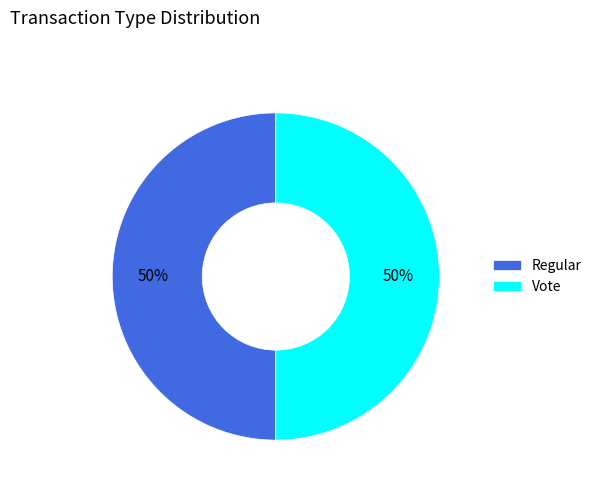

Do Vote and Regular together represent more than half of the pie?

Yes